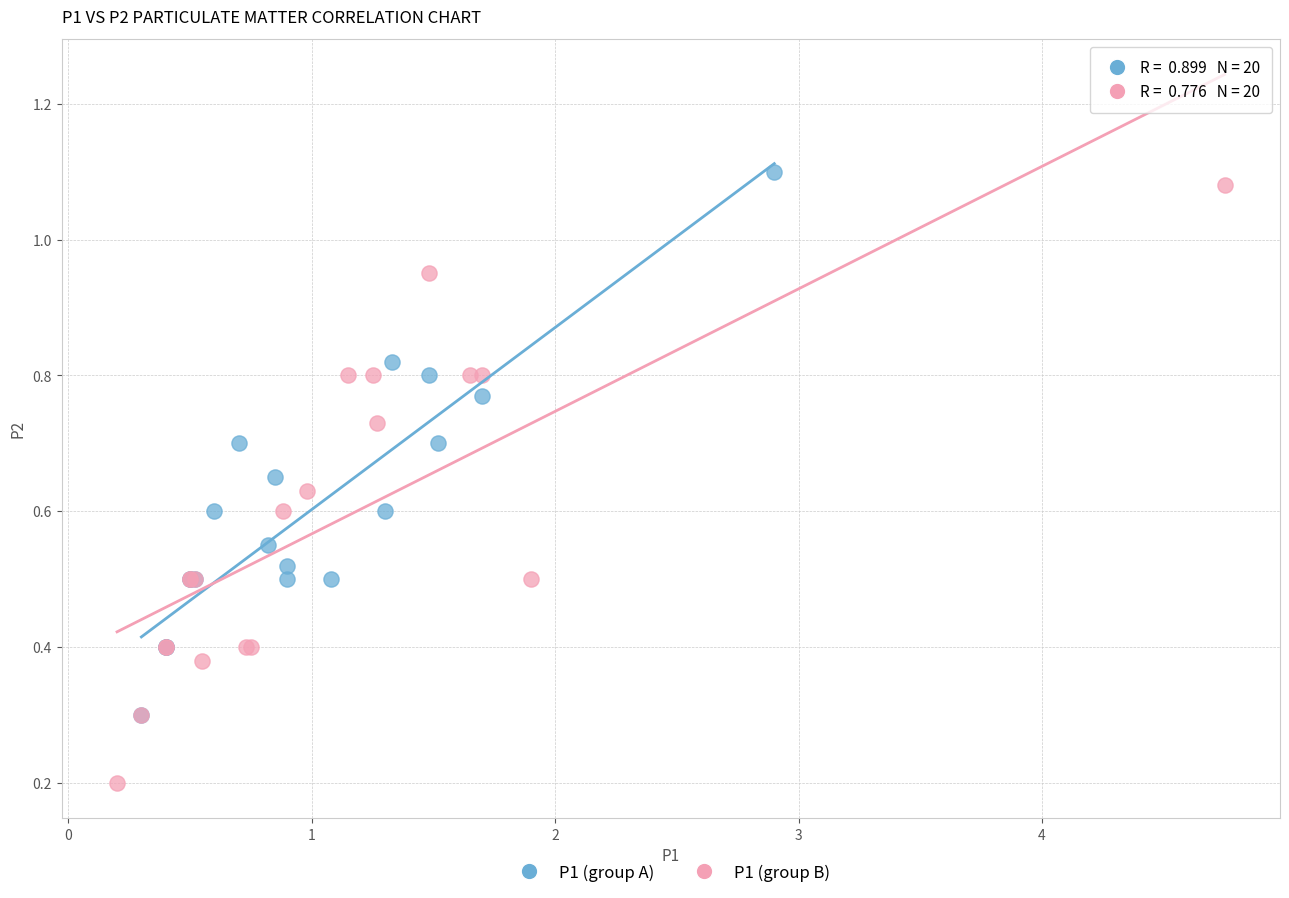

What are all the series names shown in the legend?

P1 (group A), P1 (group B)